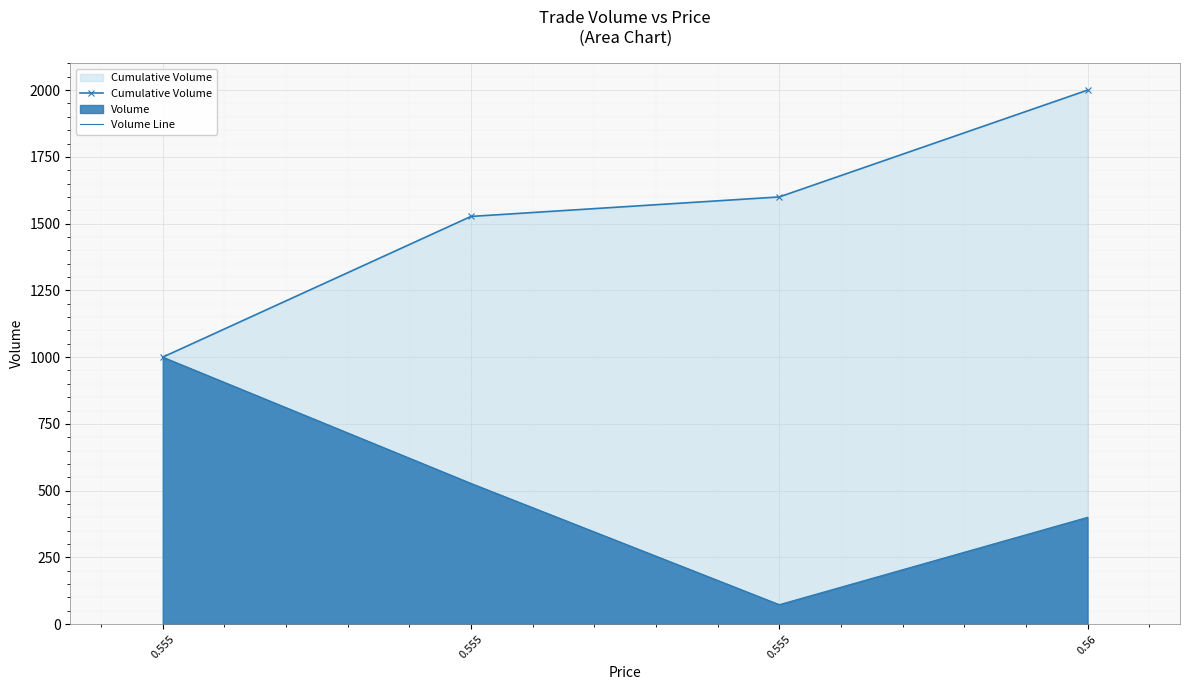

True or false: Cumulative Volume has more than 2 points higher than both neighbors.

False